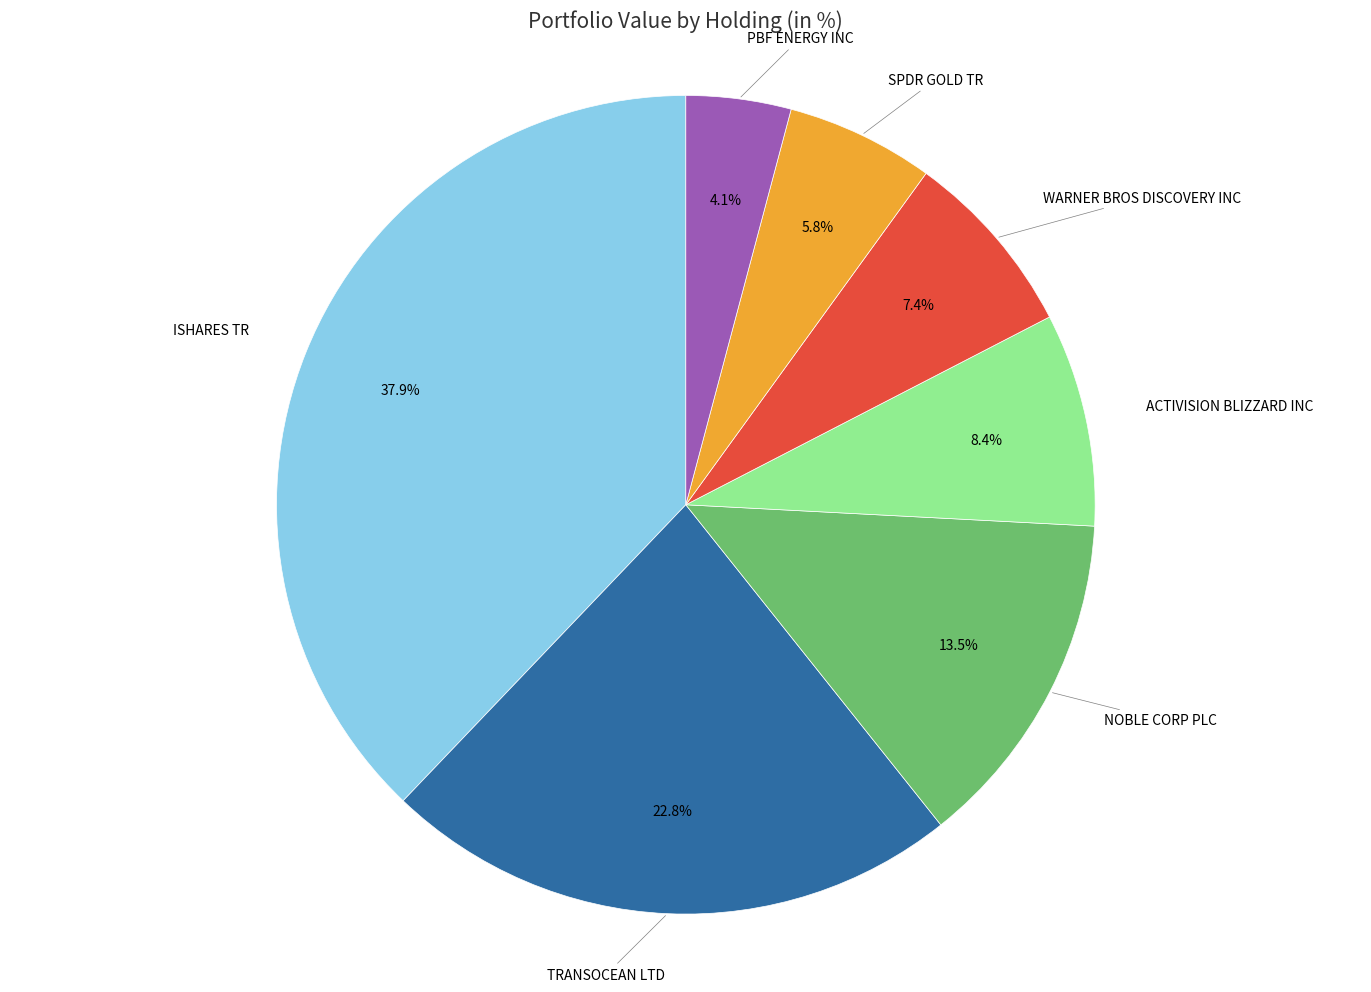

To the nearest percent, what is the average slice percentage?

14%